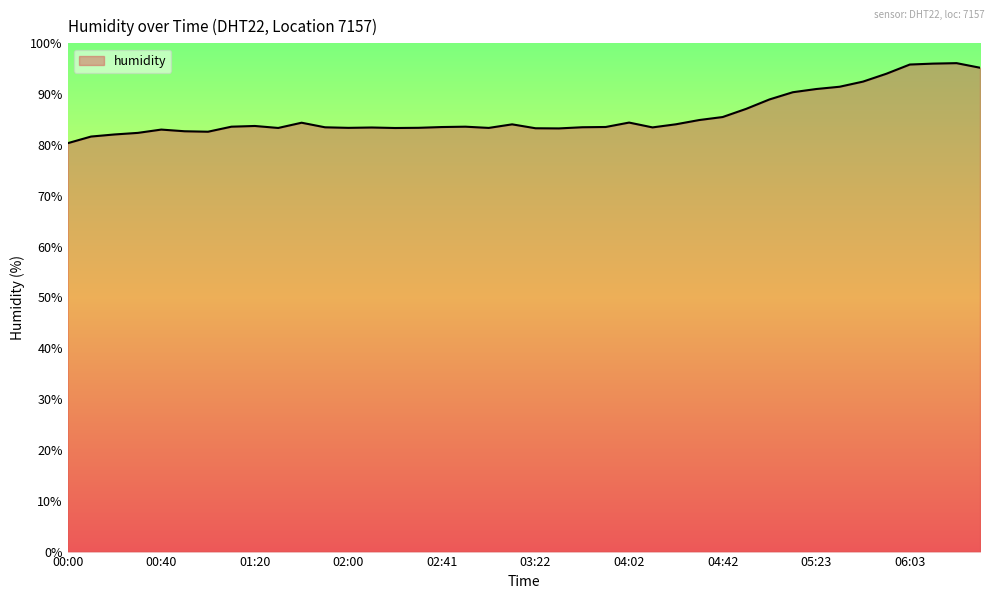

What is the greatest value displayed?

96.1